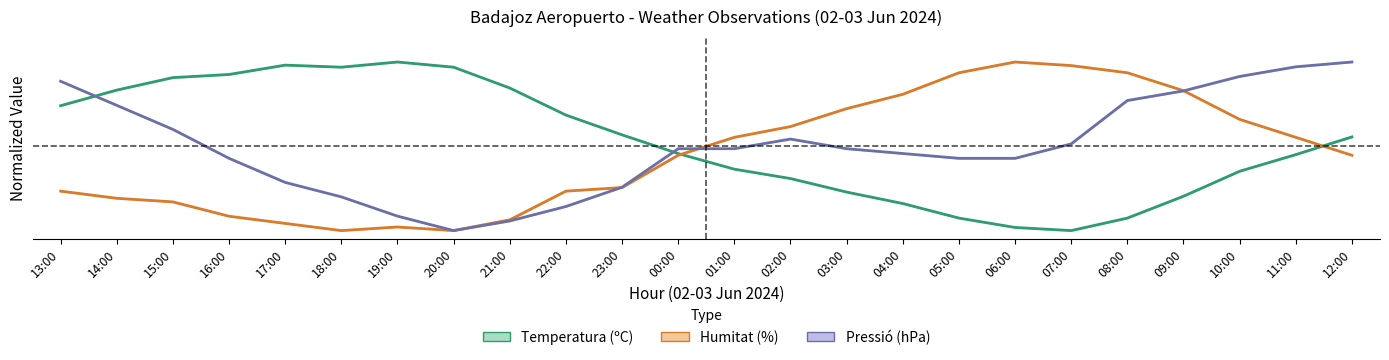

Rank the series by their average value, from lowest to highest.

Humitat, Pressió, Temperatura